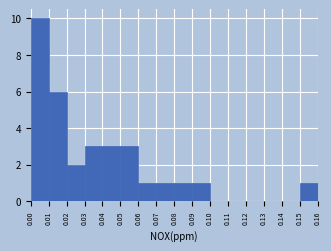

Over which range of the x-axis is the bar tallest?

0.00 to 0.01